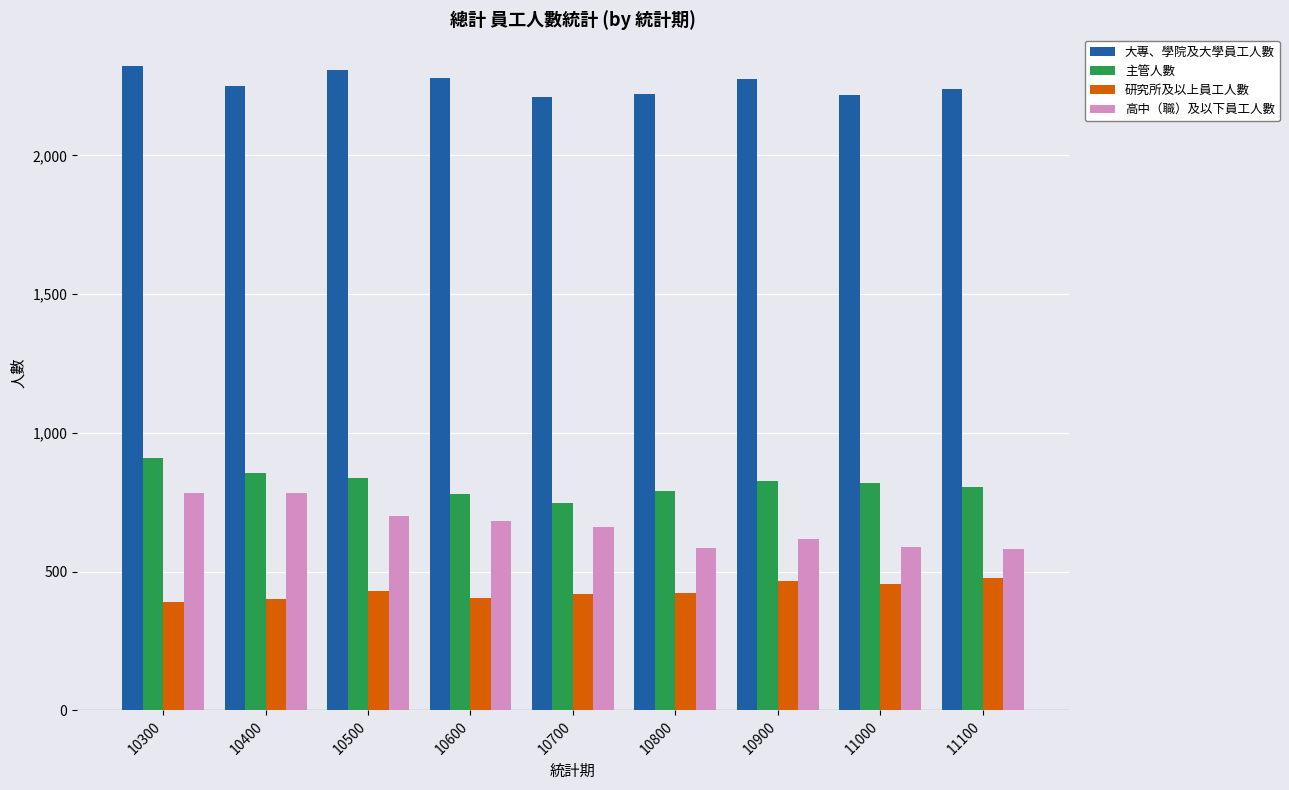

Which series changed the most between 10800 and 11100?

研究所及以上員工人數